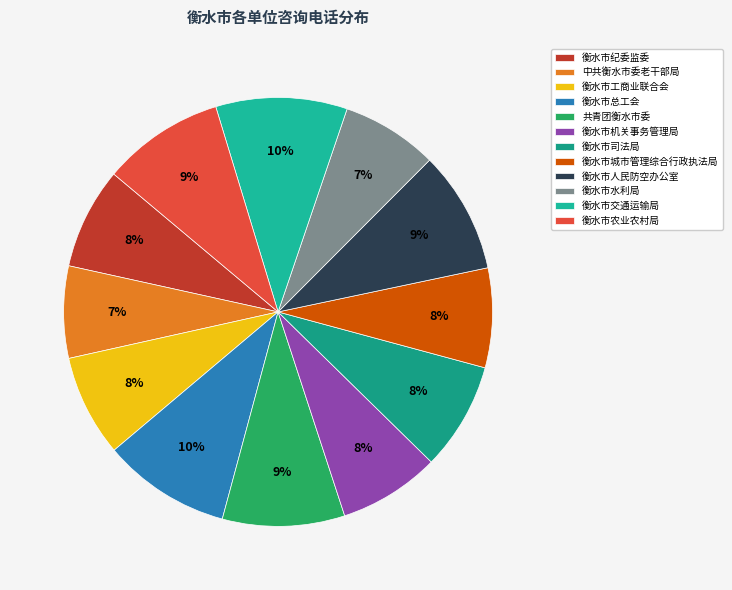

What percentage is the 衡水市司法局 slice, to the nearest percent?

8%